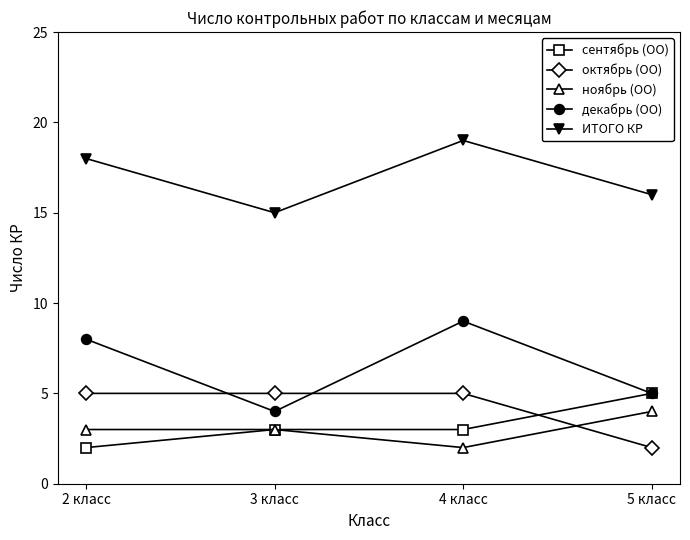

True or false: декабрь (ОО) has more than 0 points higher than both neighbors.

True